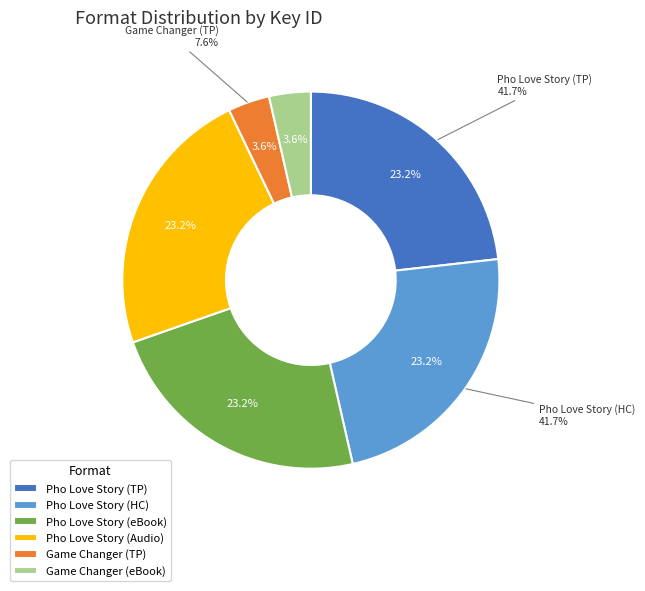

What percentage is the 9781442453890 slice, to the nearest percent?

4%